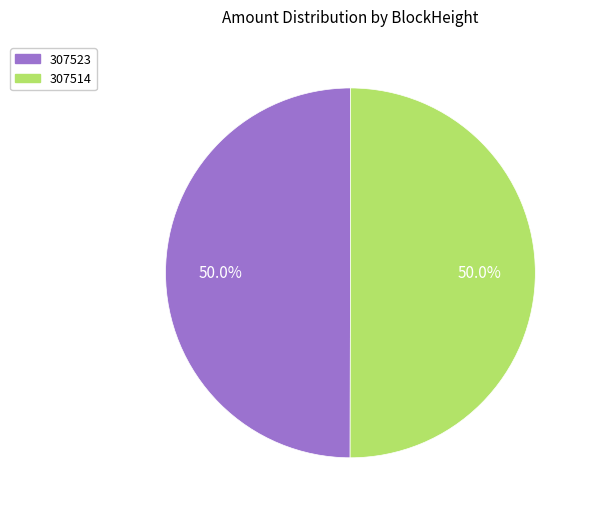

Do 307523 and 307514 together represent more than half of the pie?

Yes